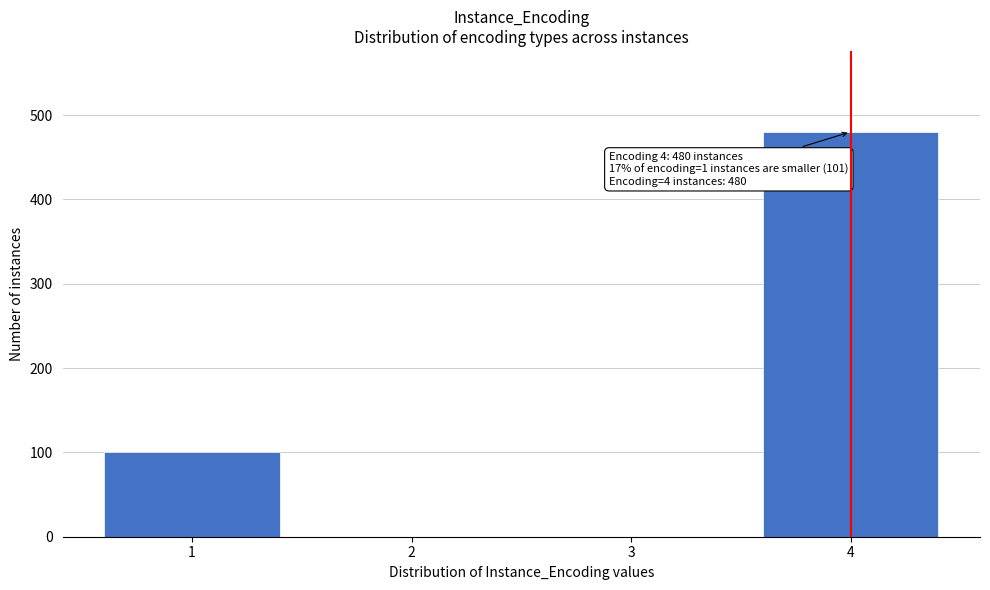

Reading left to right, what are all the values shown in this chart?

1=101	2=0	3=0	4=480